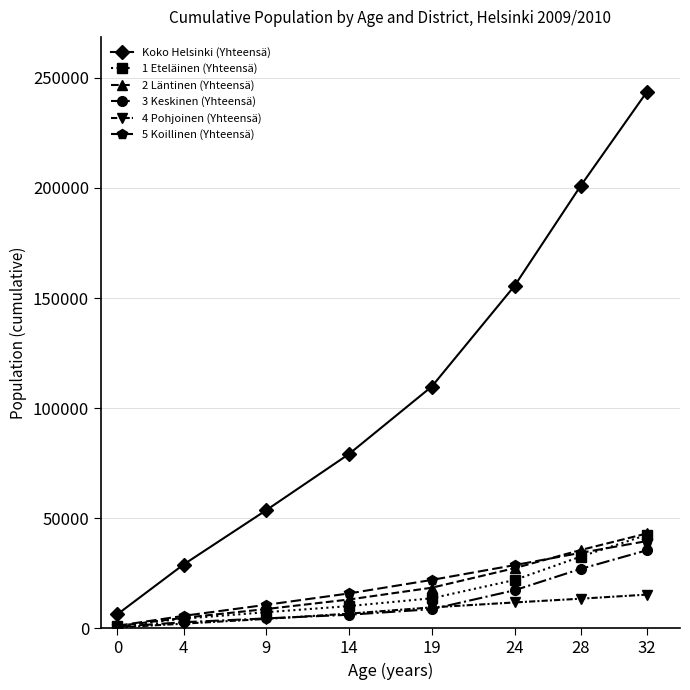

Reading right to left, extract all data points from this chart.

Koko Helsinki (Yhteensä): 32=243662	28=201007	24=155543	19=109842	14=79213	9=53703	4=29011	0=6419
1 Eteläinen (Yhteensä): 32=42480	28=32606	24=21977	19=13693	14=10138	9=7371	4=4424	0=1084
2 Läntinen (Yhteensä): 32=43118	28=35604	24=27354	19=18487	14=13135	9=8802	4=4809	0=1088
3 Keskinen (Yhteensä): 32=35495	28=27035	24=17325	19=8740	14=6204	9=4563	4=2822	0=740
4 Pohjoinen (Yhteensä): 32=15351	28=13499	24=11794	19=9558	14=6715	9=4324	4=2166	0=424
5 Koillinen (Yhteensä): 32=39665	28=34321	24=28734	19=22025	14=15888	9=10723	4=5706	0=1218